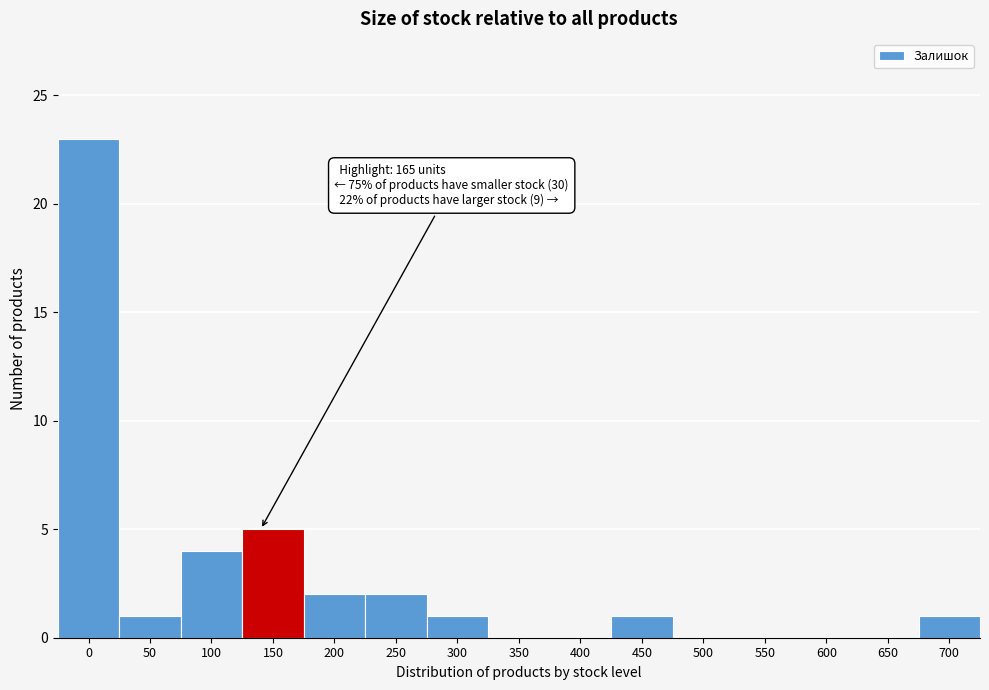

Reading right to left, extract all data points from this chart.

700=1	650=0	600=0	550=0	500=0	450=1	400=0	350=0	300=1	250=2	200=2	150=5	100=4	50=1	0=23